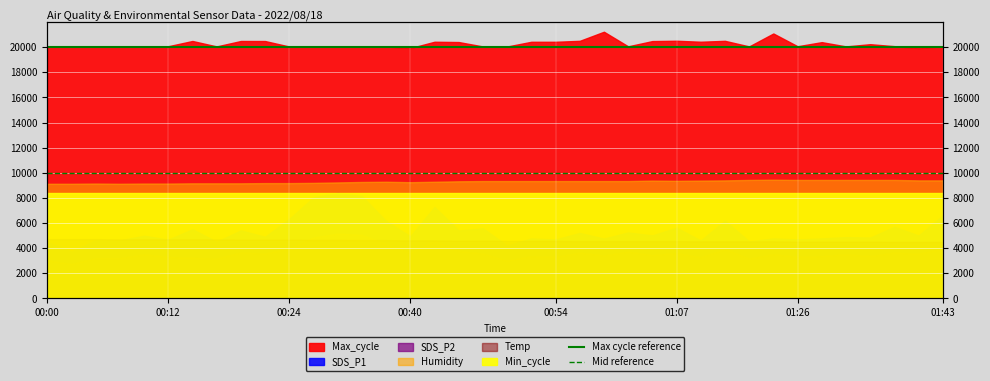

True or false: Mid reference and Max cycle reference cross at least once.

False